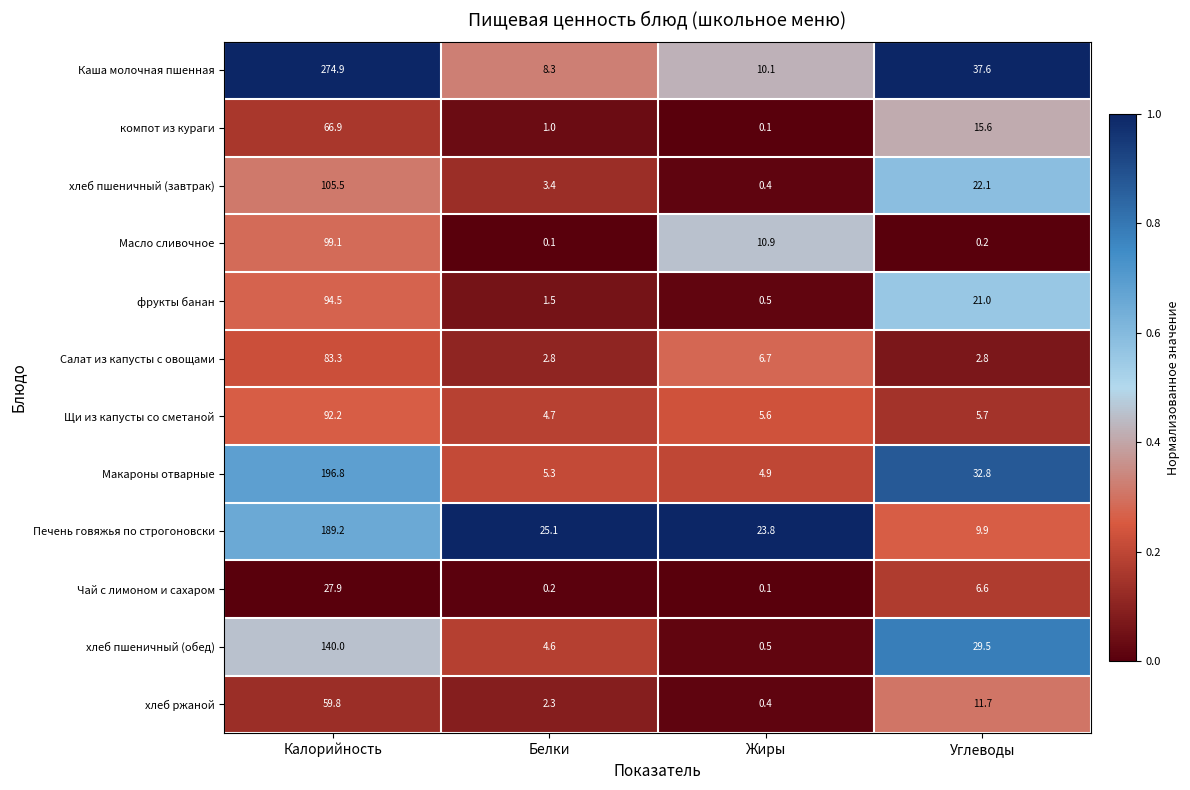

At how many categories does at least one series exceed 0?

4